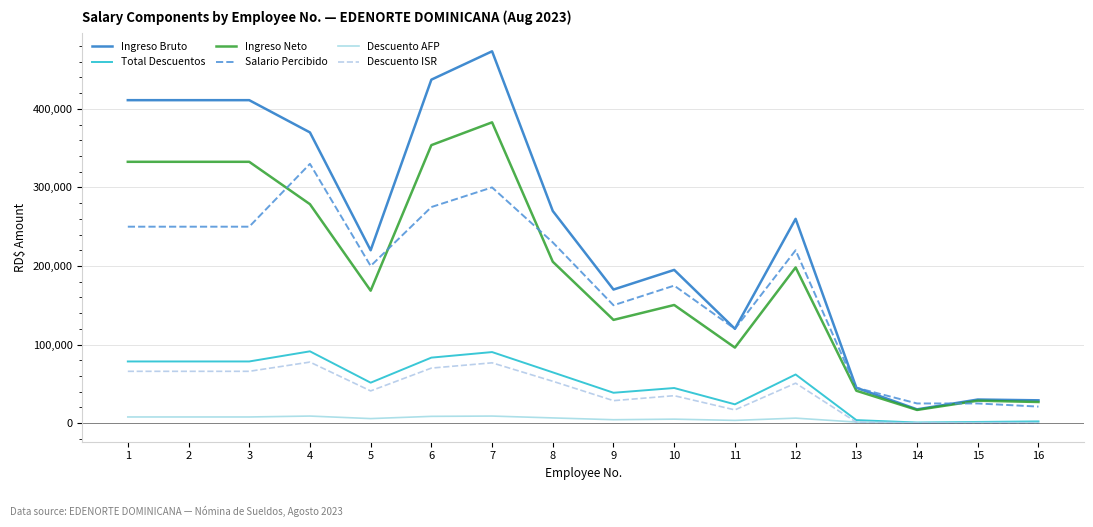

What is the maximum value shown in the chart?

473256.4